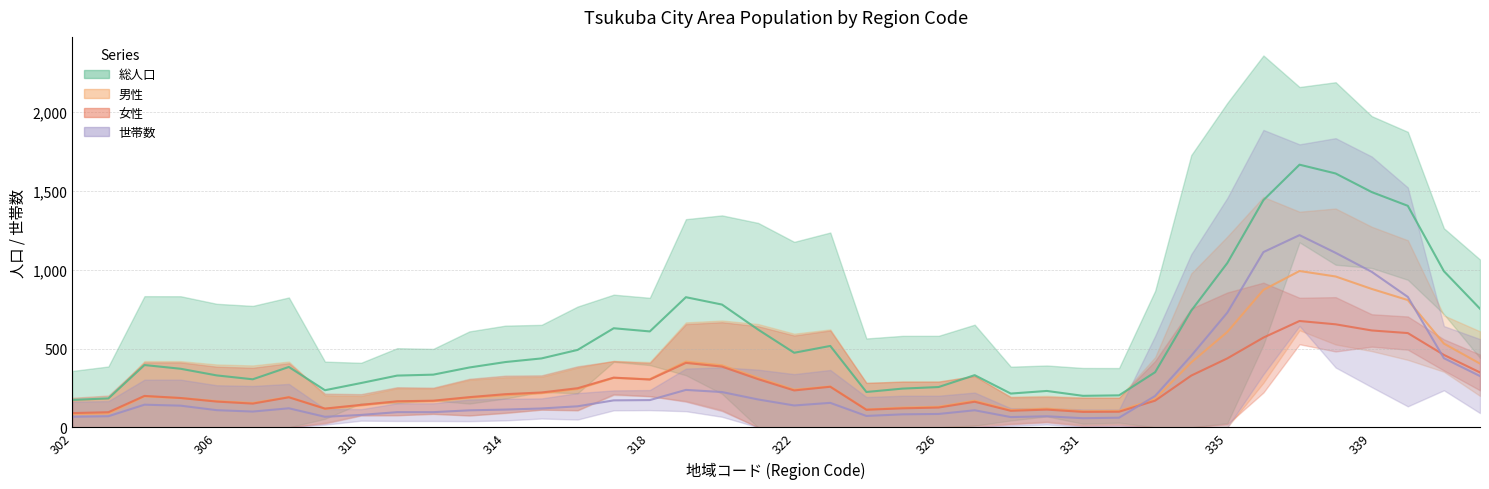

How many lines are shown in the chart?

4